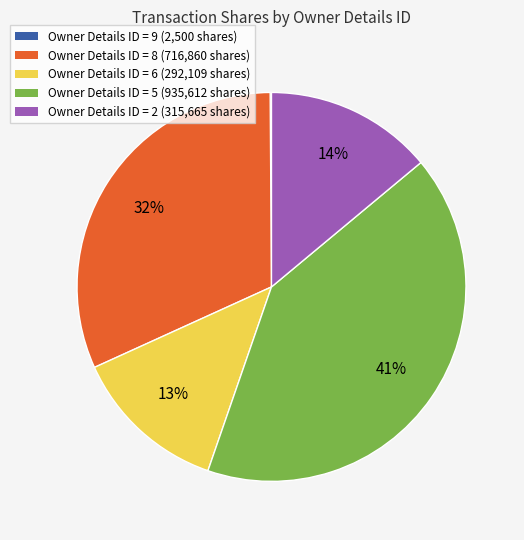

To the nearest percent, what portion does Owner Details ID = 6 (292,109 shares) represent?

13%